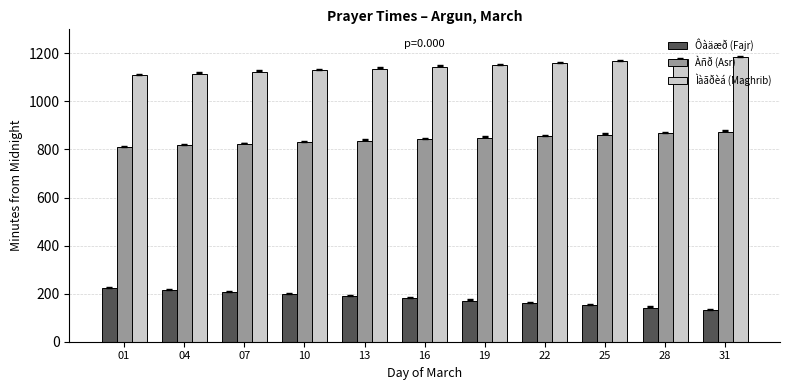

List the series in order of their peak value, lowest first.

Ôàäæð (Fajr), Àñð (Asr), Ìàãðèá (Maghrib)